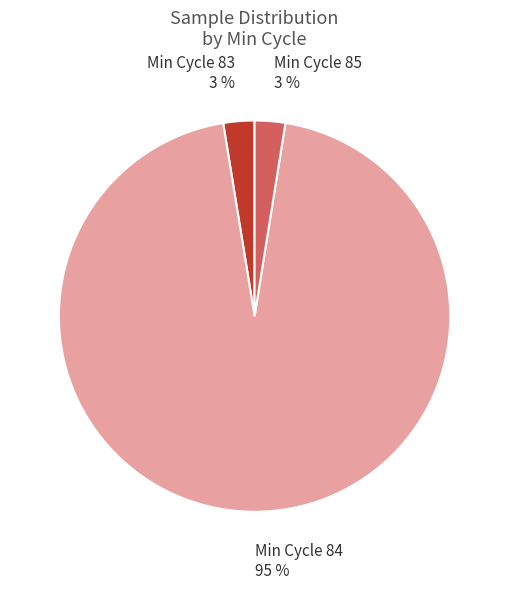

To the nearest percent, what portion does Min Cycle 83 represent?

3%